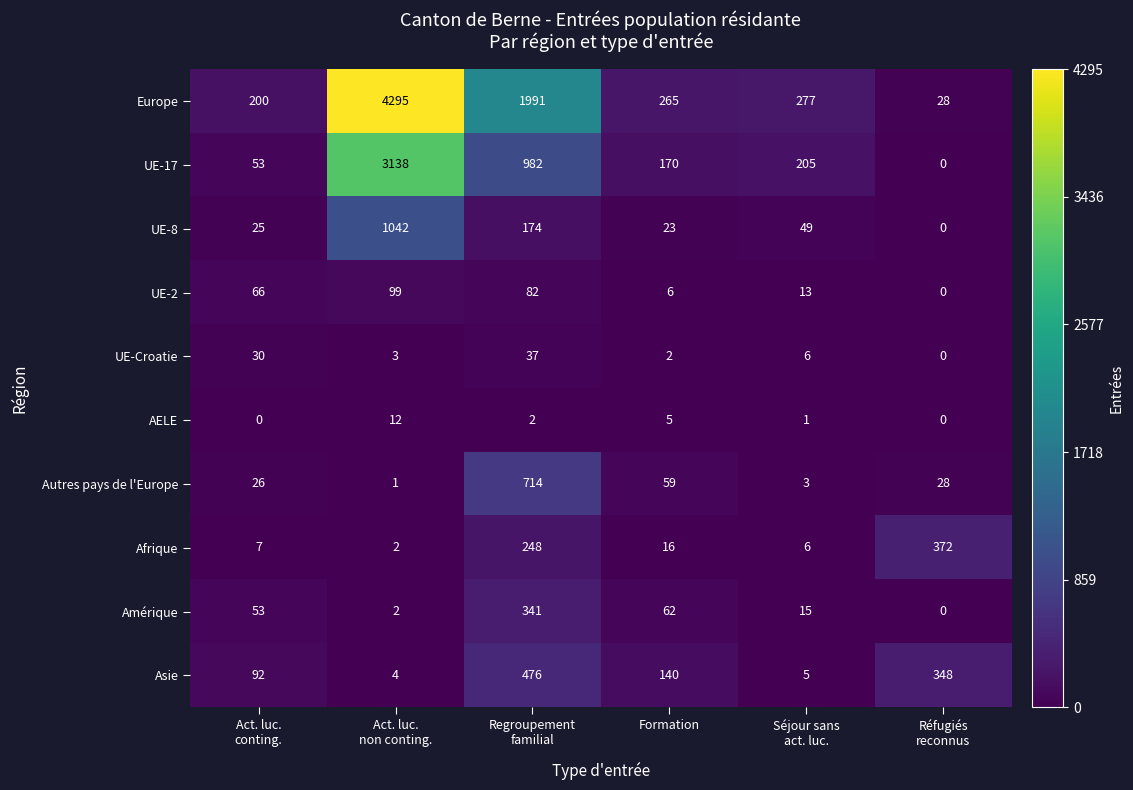

What is the greatest value displayed?

4295